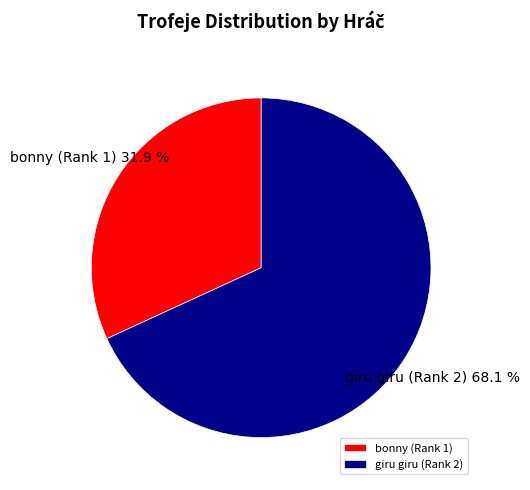

To the nearest percent, what is the difference between the largest and smallest slice percentages?

36%